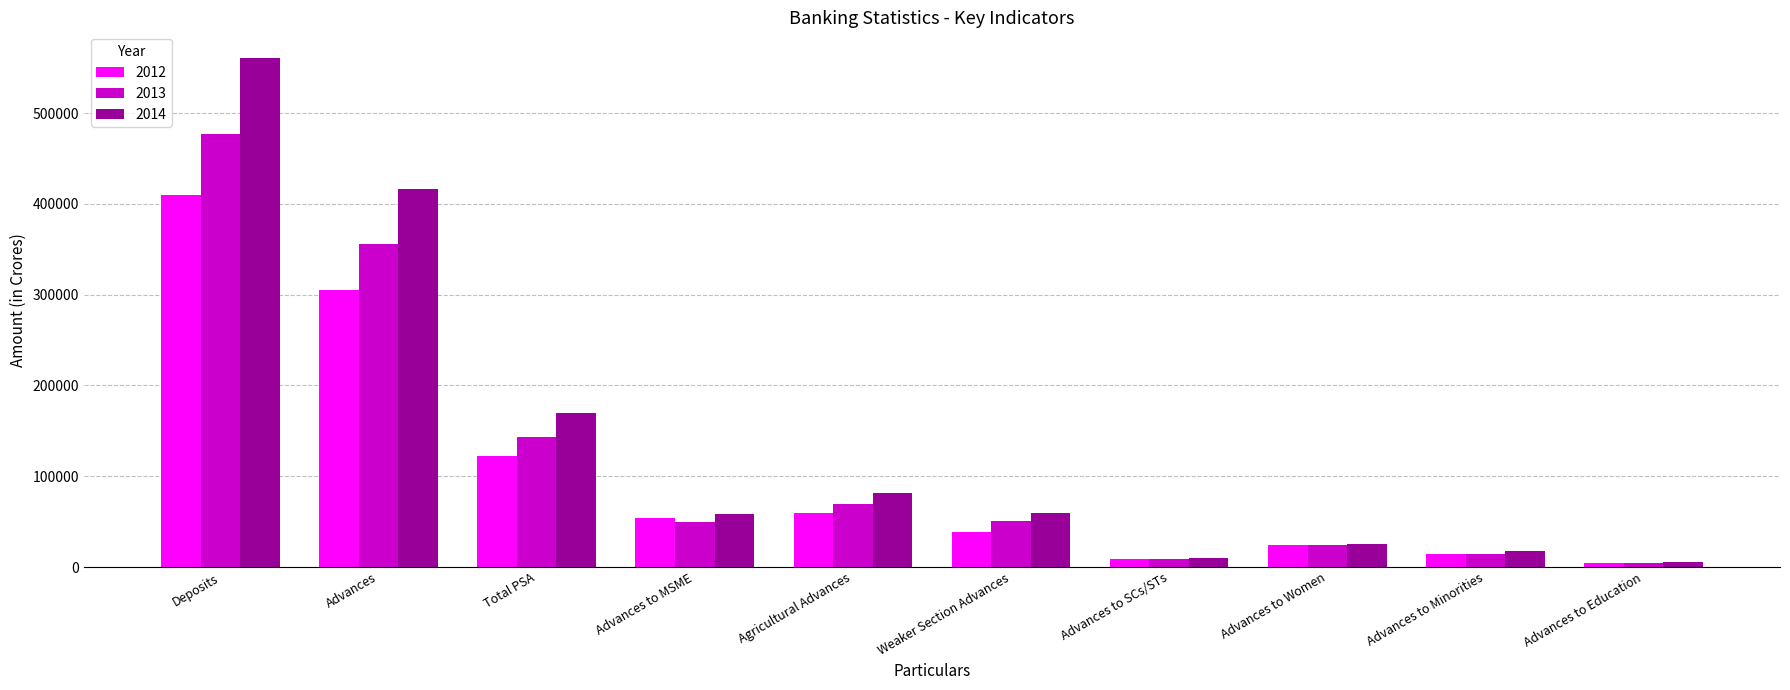

True or false: 2014 has a value of 17168 at Advances to Minorities.

True